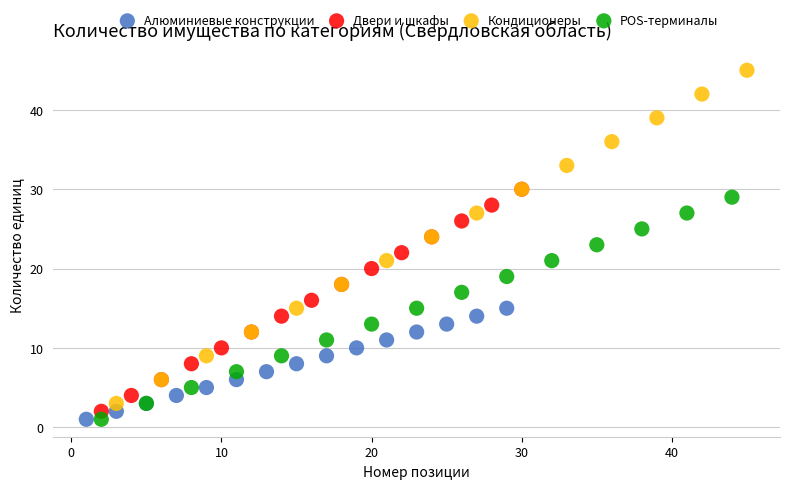

Which series has the largest Y range (max minus min)?

Кондиционеры